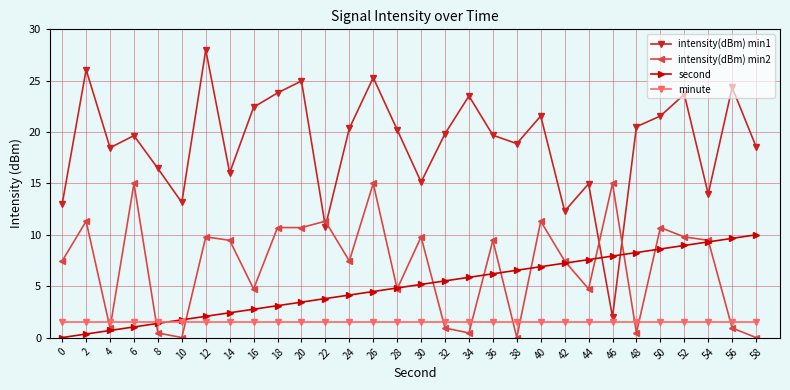

Read the second value at 52.

9.0